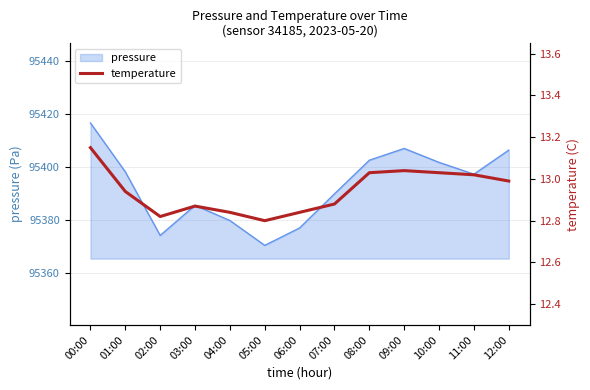

What is the difference between the second highest and minimum values?

0.2